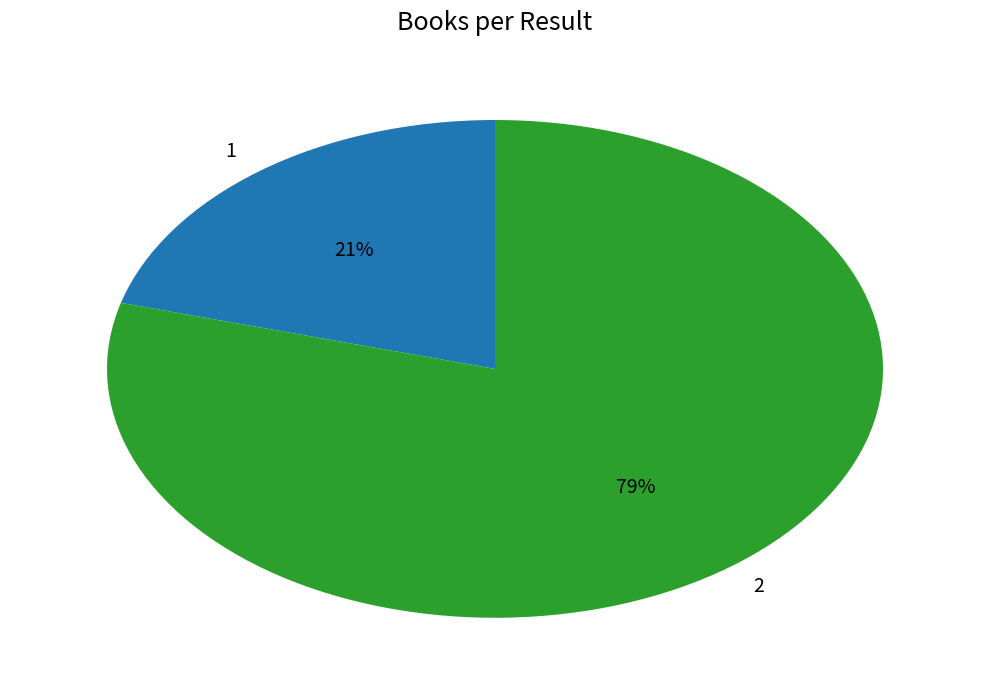

Is it true that 1 is 33% of the pie?

False